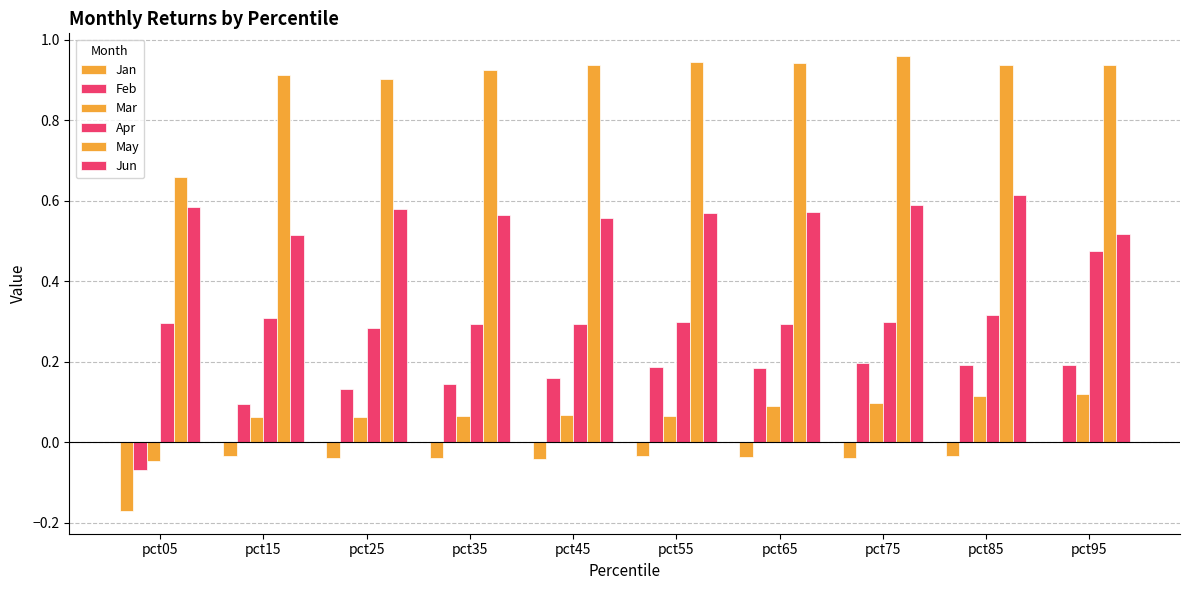

How many groups of bars are there?

10